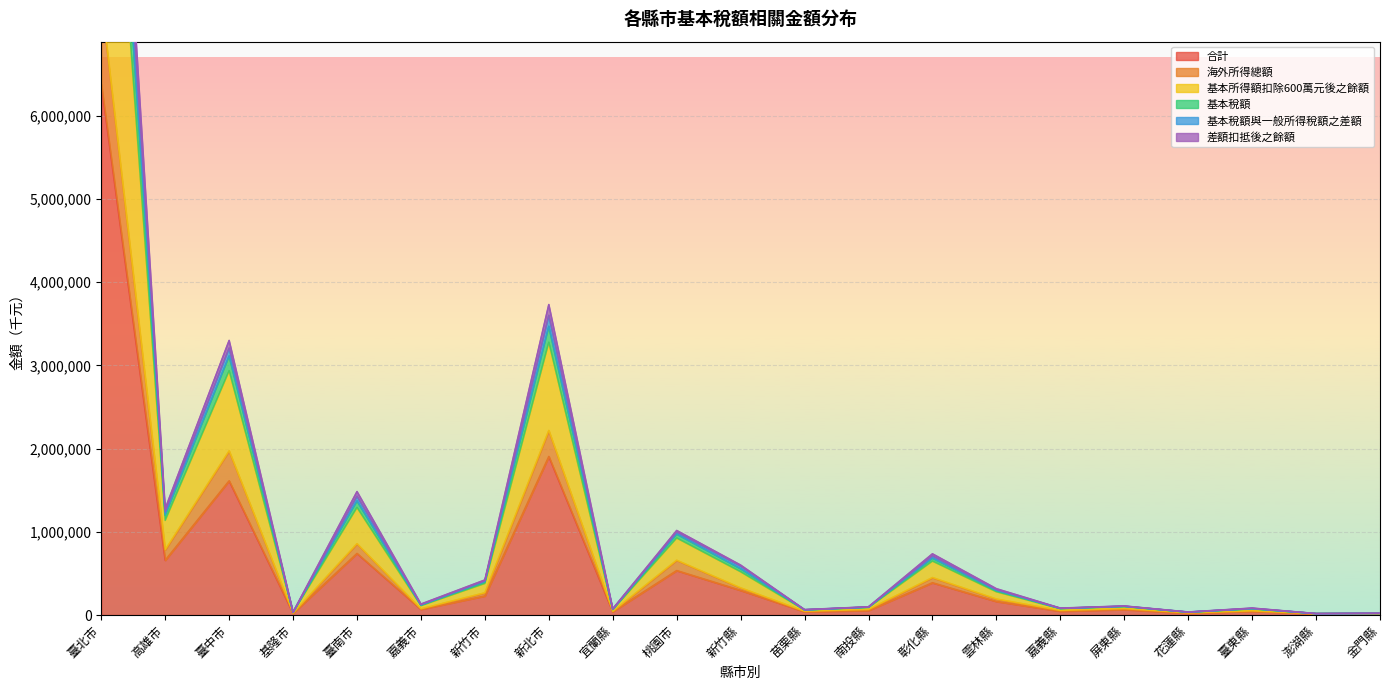

Is it true that 合計 equals 1904323 at 新北市?

True